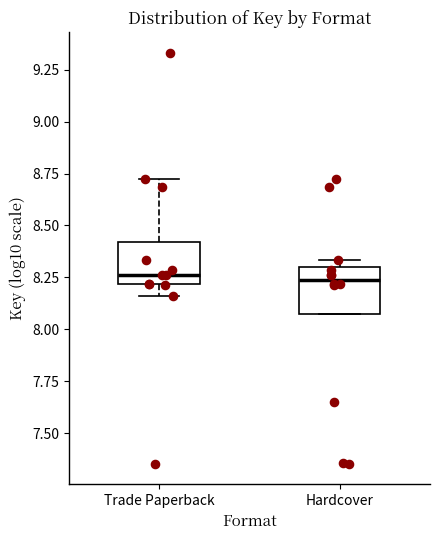

Where is the lower edge of the box for Trade Paperback on the y-axis? The values are not printed on the chart, so give them approximately, as read against the axis.

8.20